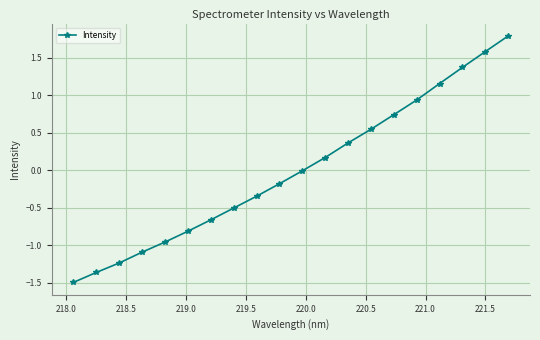

What is the value of the 4th point from the left?

-1.1